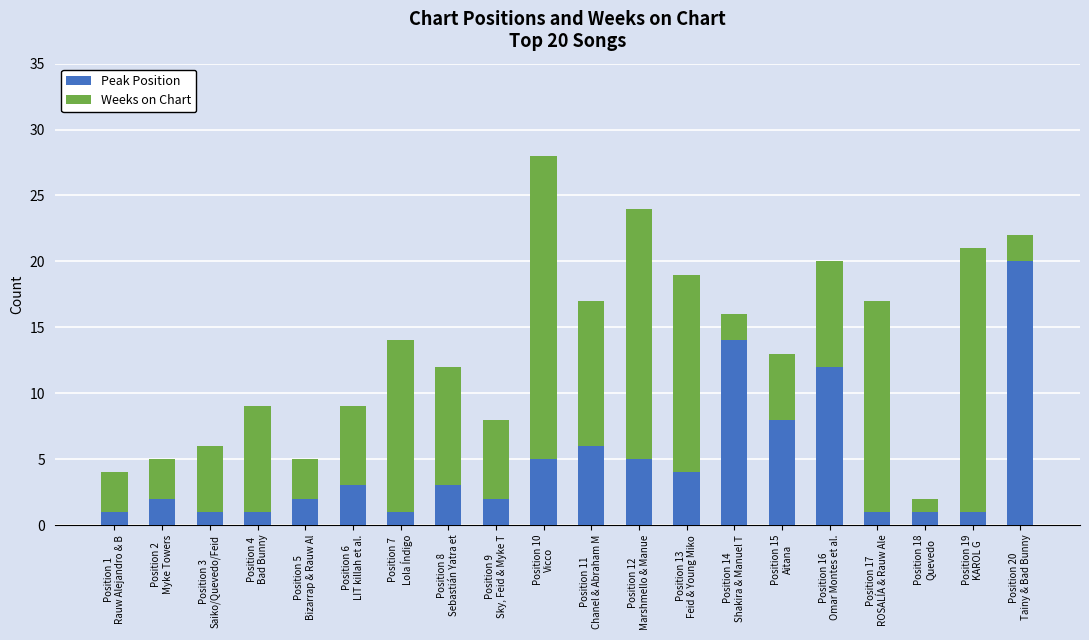

What is the average value of the Peak Position series?

5